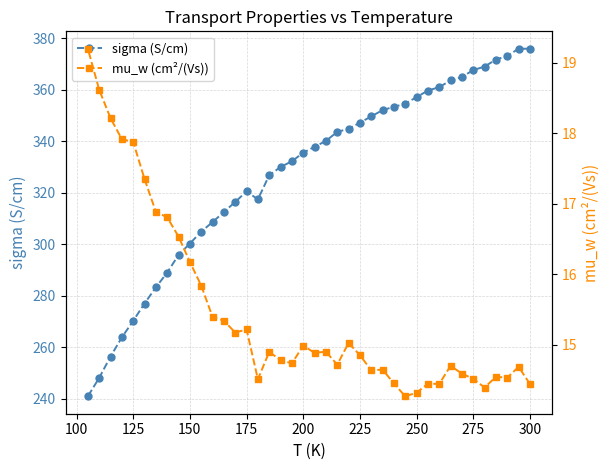

What is the minimum value for sigma (S/cm)?

241.0